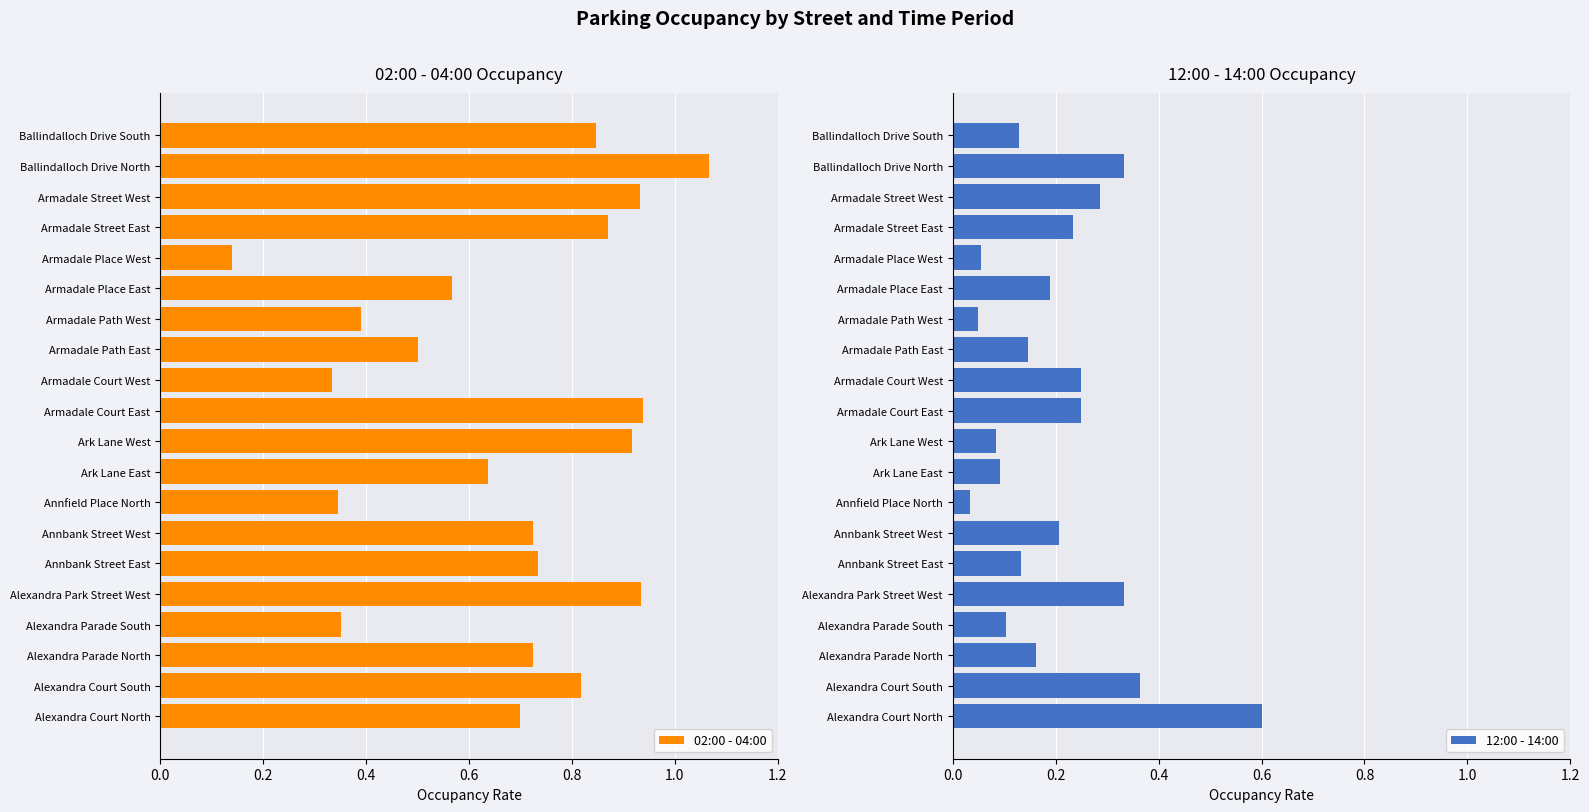

Which category has the lowest value in the 02:00 - 04:00 series?

Armadale Place West